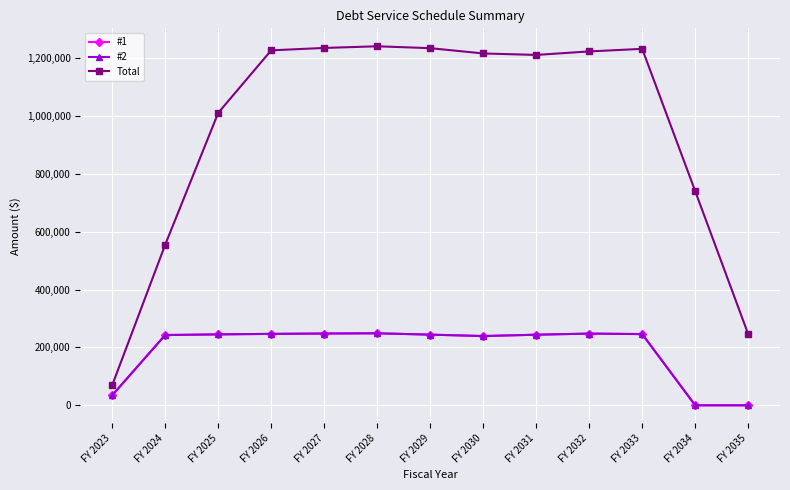

Rank the series by their maximum value, from highest to lowest.

Total, #1, #2